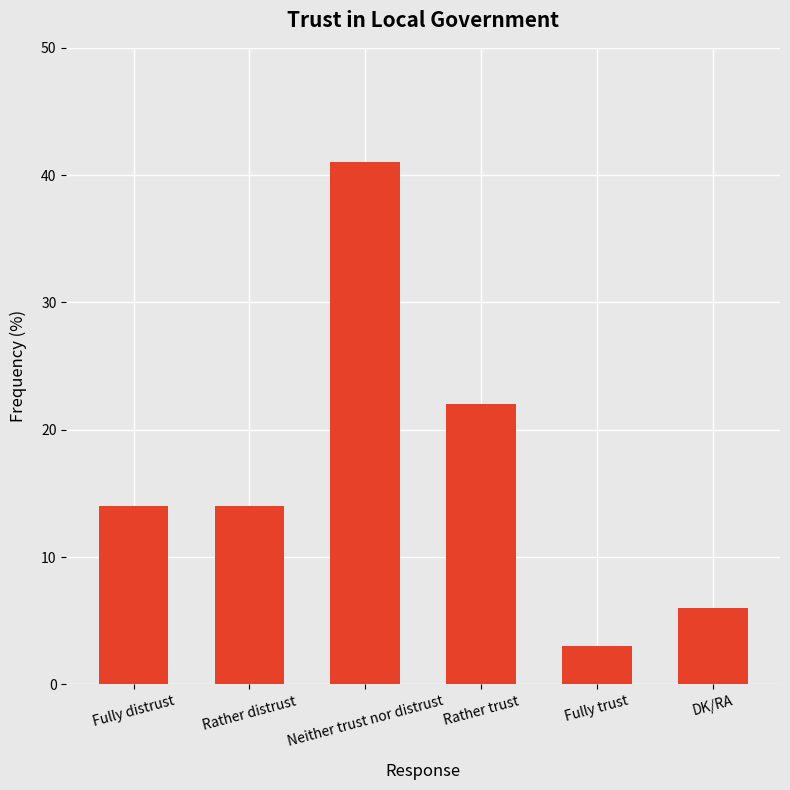

What is the difference between the values at Rather trust and Fully trust?

19